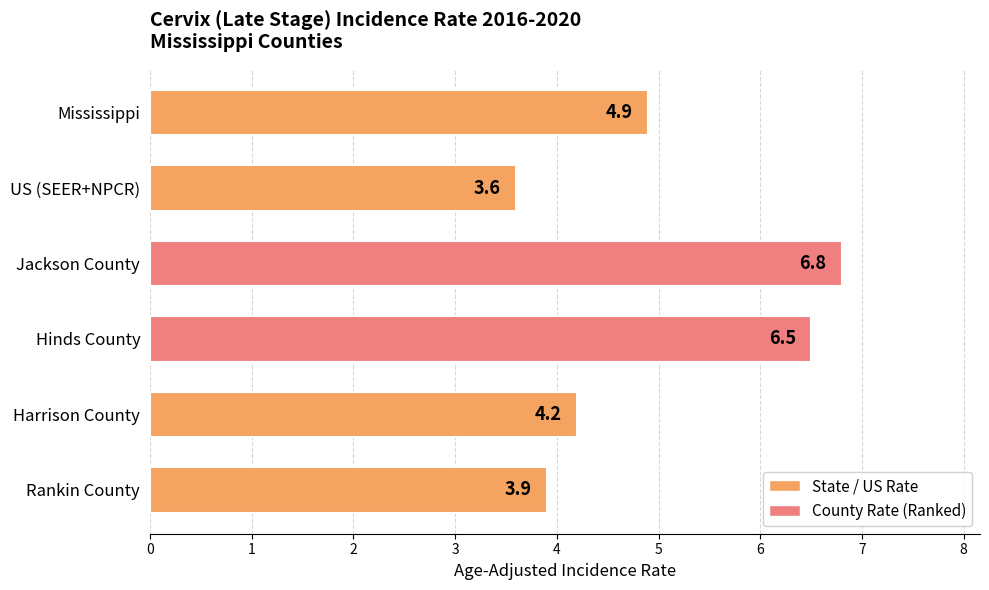

Rank the categories by value from highest to lowest.

Jackson County, Hinds County, Mississippi, Harrison County, Rankin County, US (SEER+NPCR)